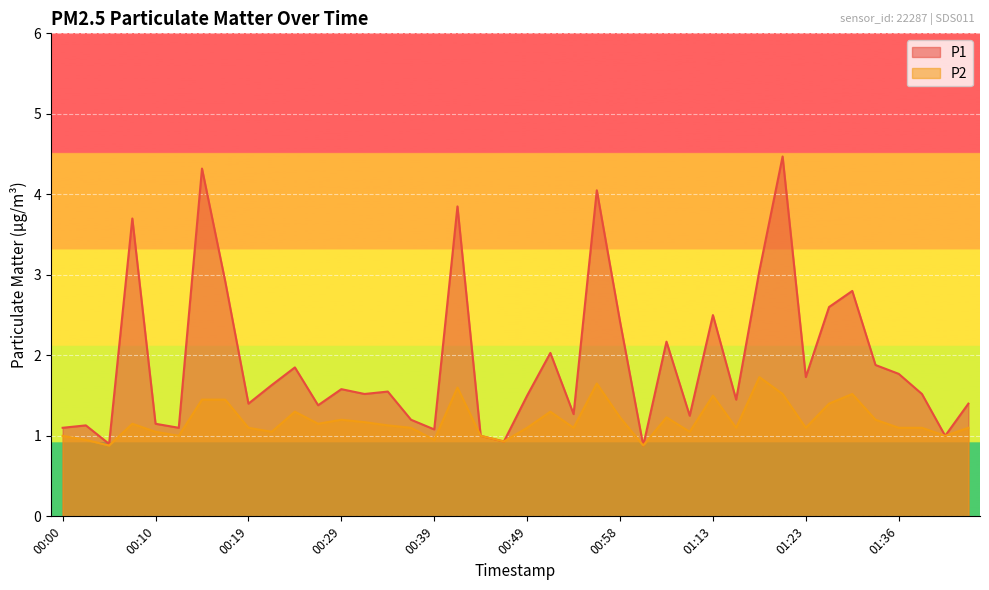

Count the number of data series in this chart.

2